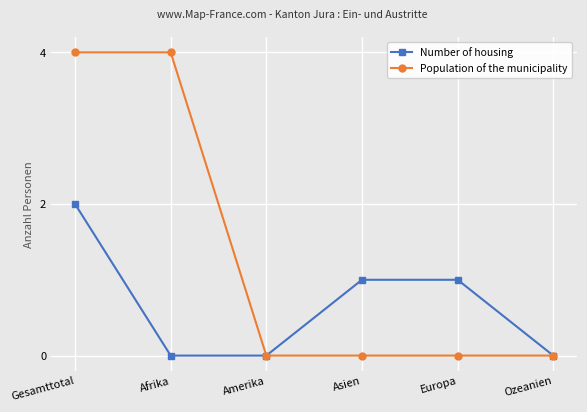

Which series has the largest total across all categories?

Population of the municipality